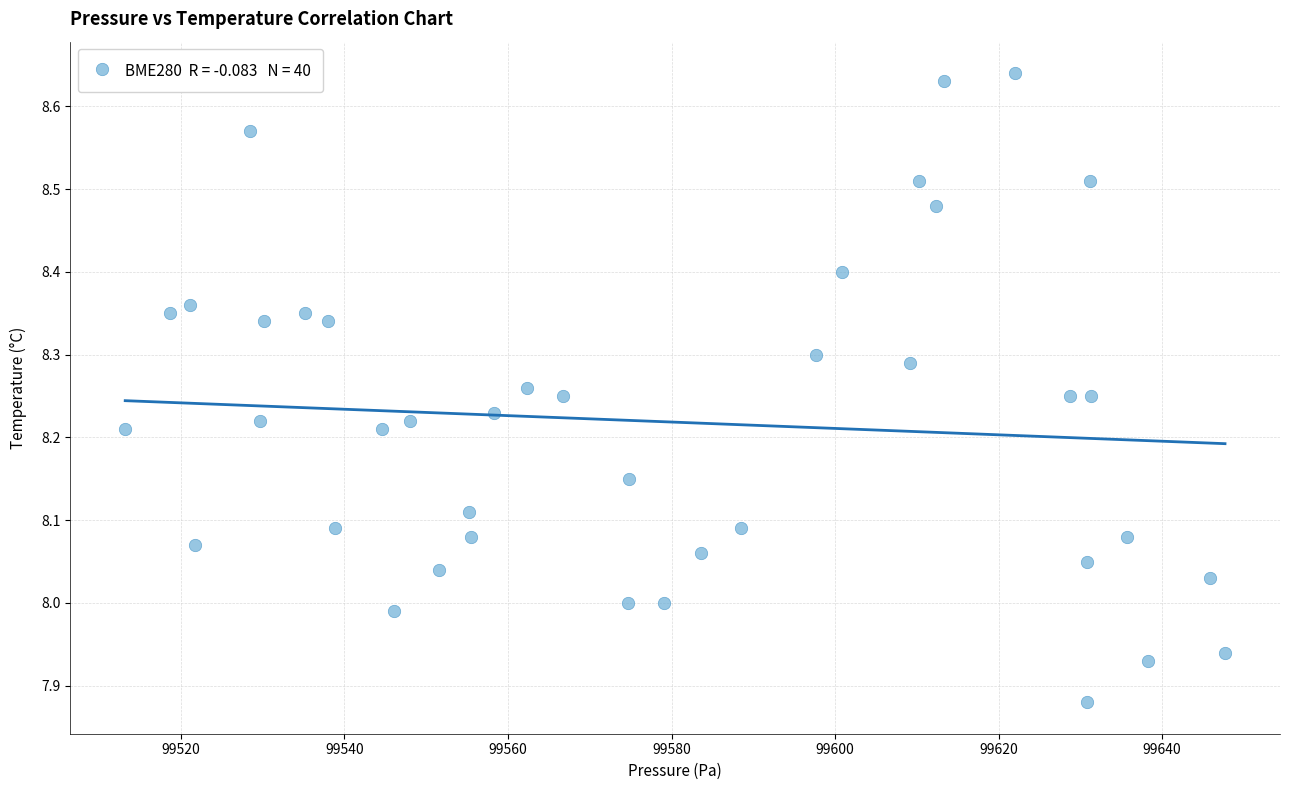

What is the range of X values (max minus min)?

134.5